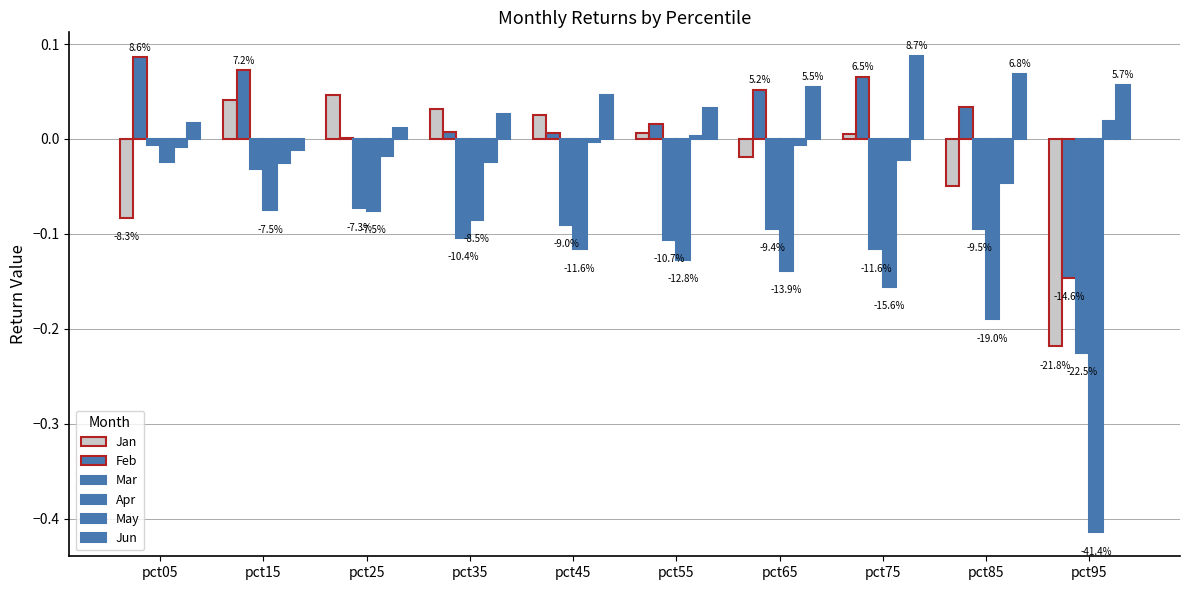

Reading left to right, what are all the values shown in this chart?

Jan: -0.1	0.0	0.0	0.0	0.0	0.0	-0.0	0.0	-0.0	-0.2
Feb: 0.1	0.1	0.0	0.0	0.0	0.0	0.1	0.1	0.0	-0.1
Mar: -0.0	-0.0	-0.1	-0.1	-0.1	-0.1	-0.1	-0.1	-0.1	-0.2
Apr: -0.0	-0.1	-0.1	-0.1	-0.1	-0.1	-0.1	-0.2	-0.2	-0.4
May: -0.0	-0.0	-0.0	-0.0	-0.0	0.0	-0.0	-0.0	-0.0	0.0
Jun: 0.0	-0.0	0.0	0.0	0.0	0.0	0.1	0.1	0.1	0.1